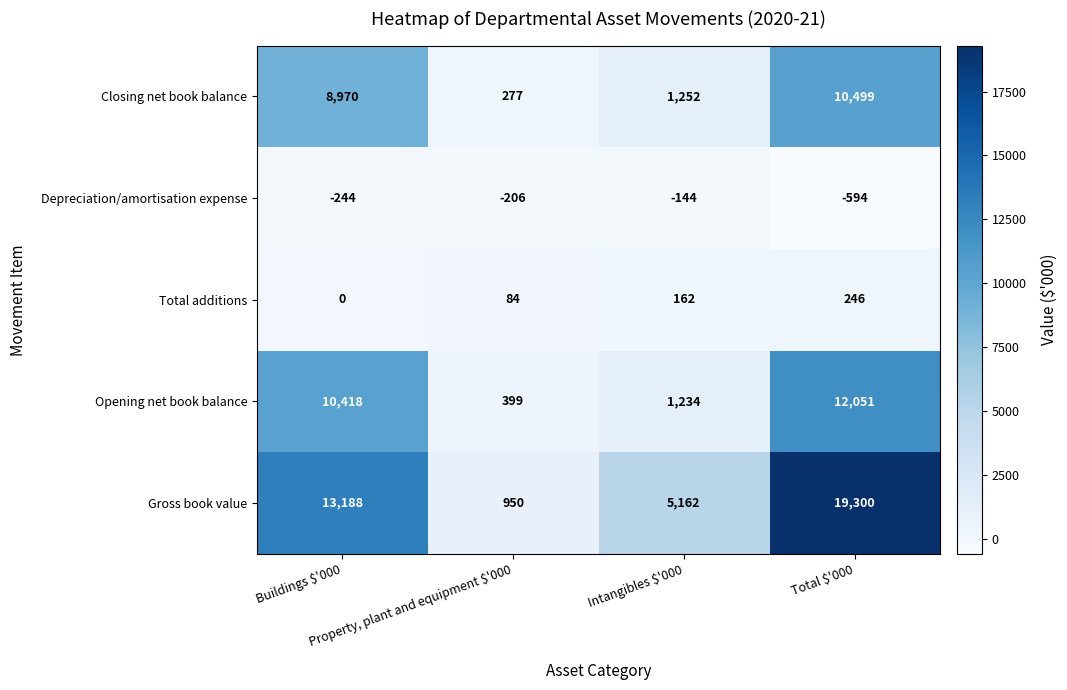

At how many categories does at least one series exceed 10560?

2